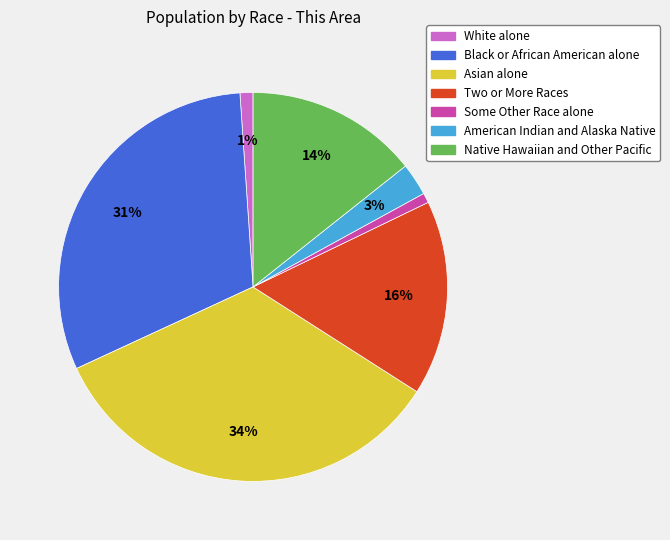

To the nearest percent, what is the difference between the largest and smallest slice percentages?

33%